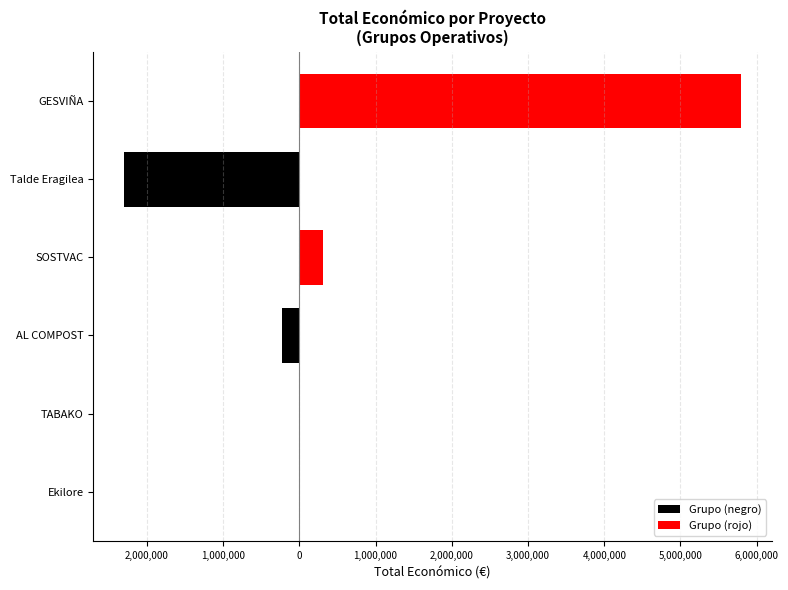

Which series has the widest spread of values?

Grupo (rojo)